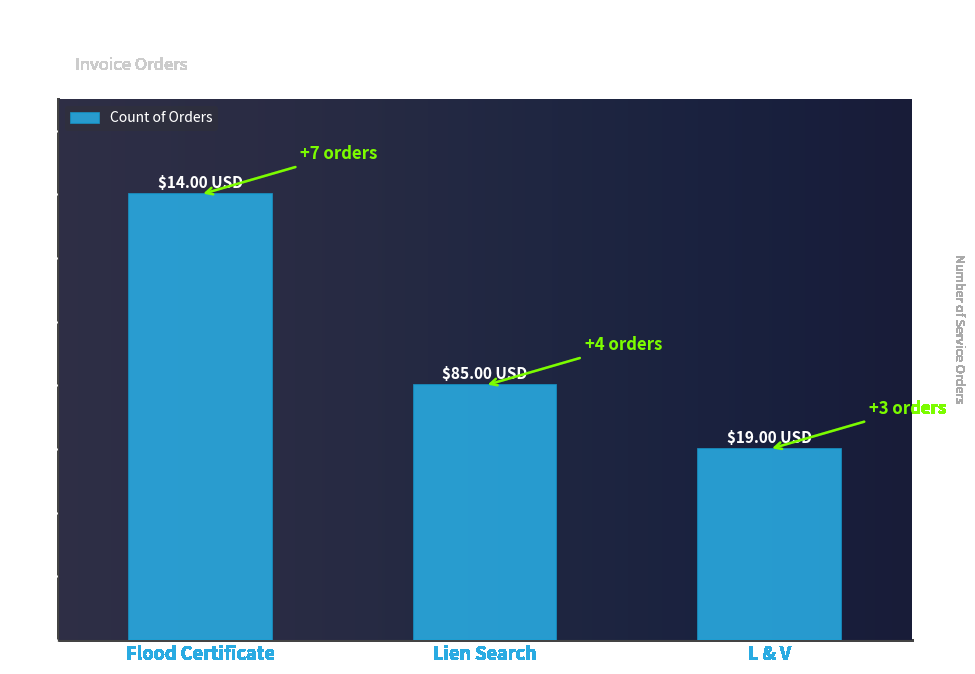

Reading left to right, extract all data points from this chart.

Flood Certificate=7	Lien Search=4	L & V=3